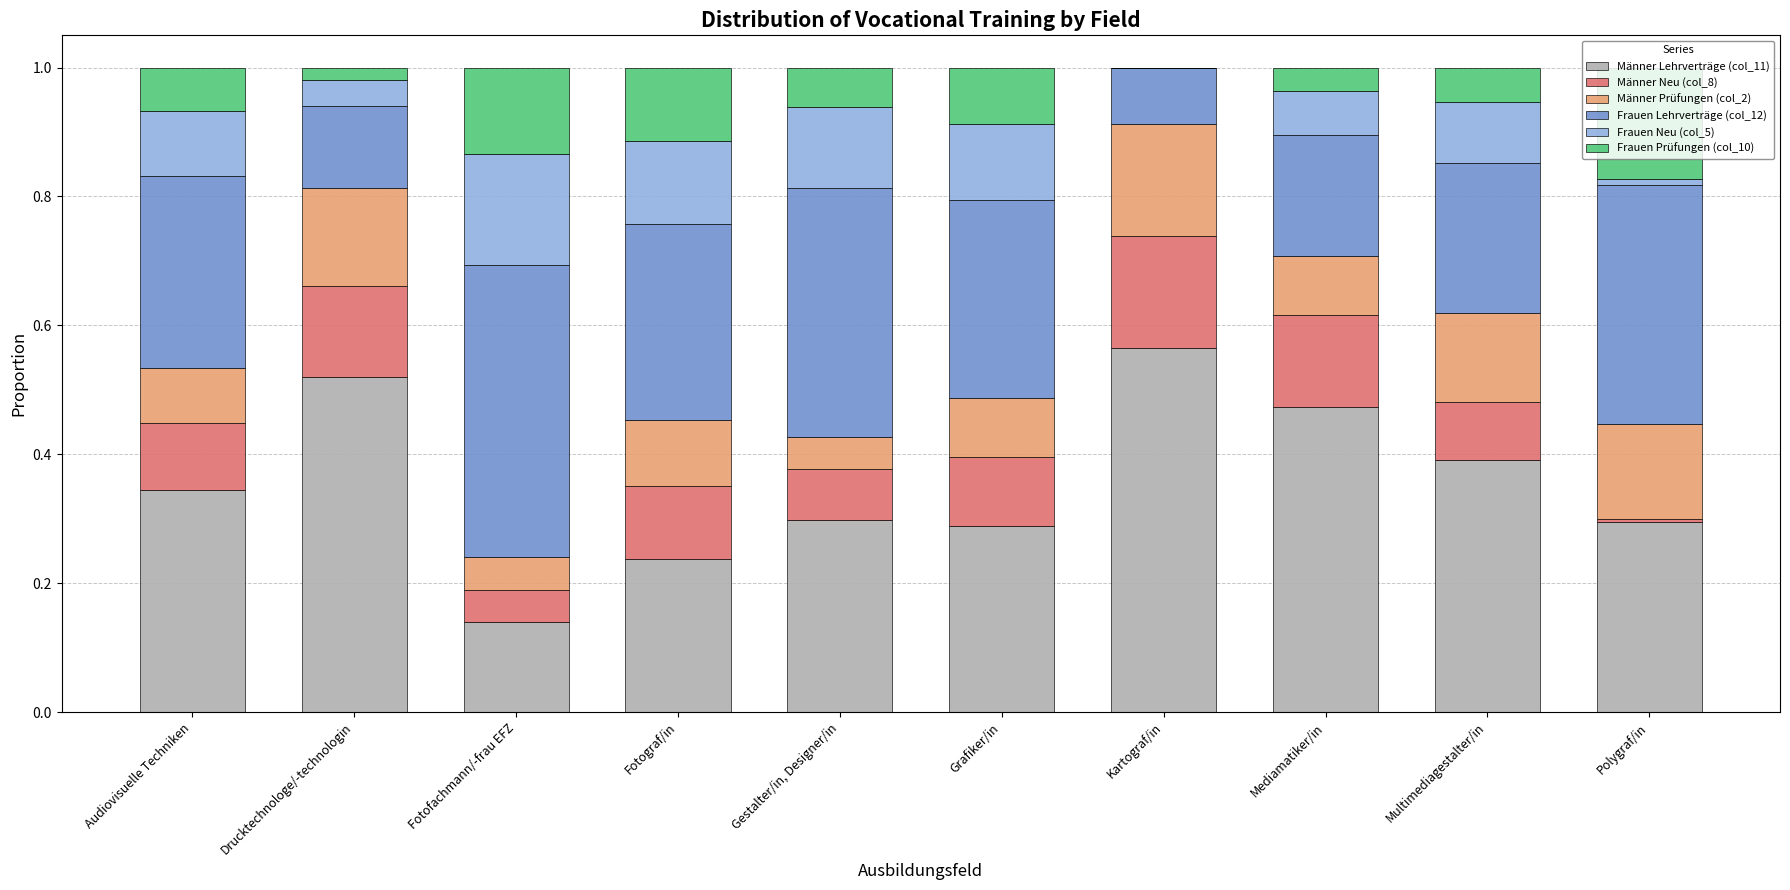

Is it true that Männer Lehrverträge (col_11) equals 0.5 at Gestalter/in, Designer/in?

False